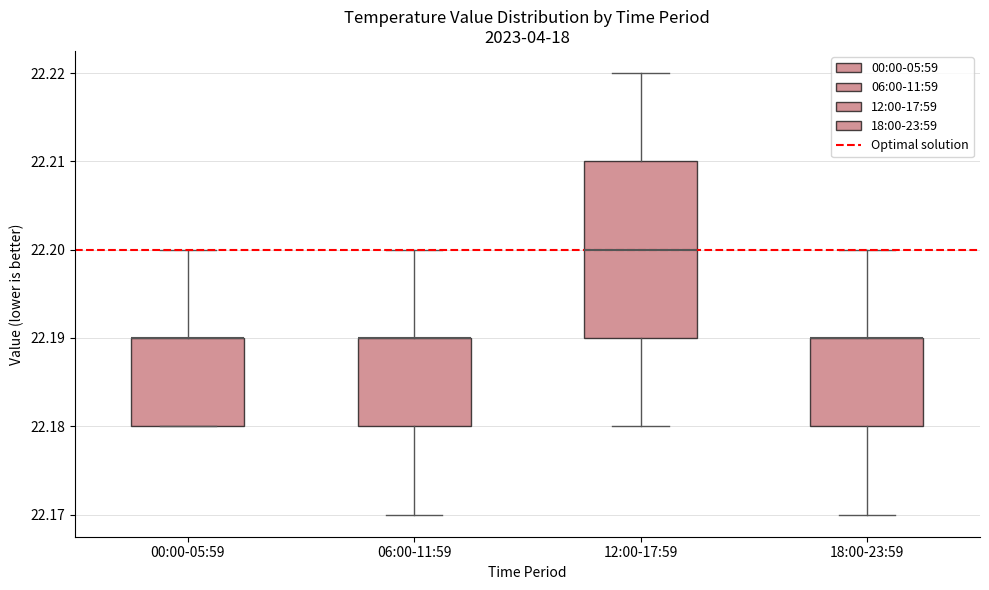

Reading left to right, transcribe this box plot: for each box, give where its median line is, the range the box spans, and where its two whiskers end, as read against the y-axis. The values are not printed on the chart, so give them approximately, as read against the axis.

00:00-05:59: median 22.19 (drawn on the box's upper edge), box 22.18 to 22.19, whiskers 22.18 to 22.20
06:00-11:59: median 22.19 (drawn on the box's upper edge), box 22.18 to 22.19, whiskers 22.17 to 22.20
12:00-17:59: median 22.20, box 22.19 to 22.21, whiskers 22.18 to 22.22
18:00-23:59: median 22.19 (drawn on the box's upper edge), box 22.18 to 22.19, whiskers 22.17 to 22.20